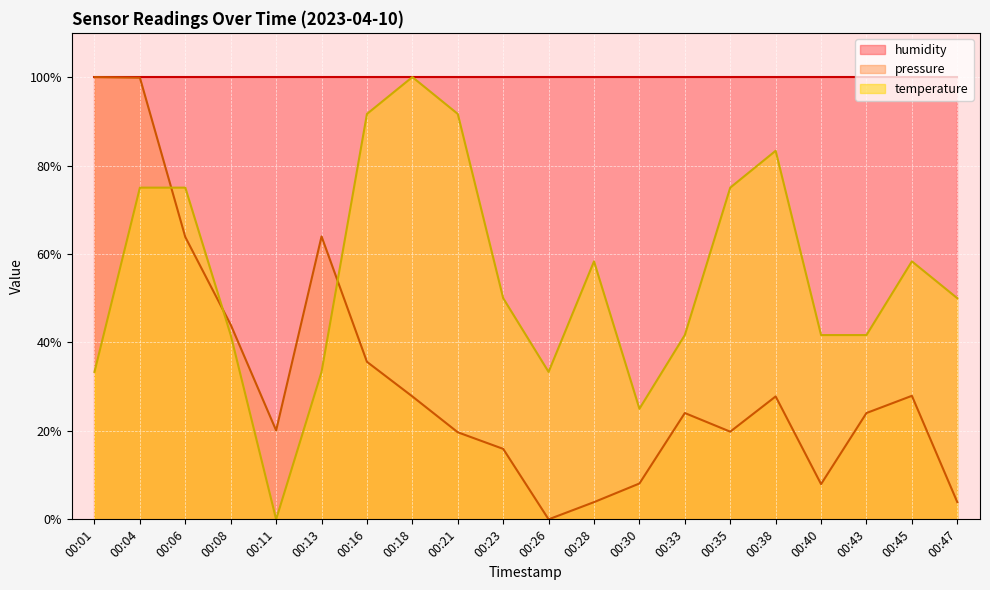

Between 00:08 and 00:47, which series saw the biggest shift?

pressure